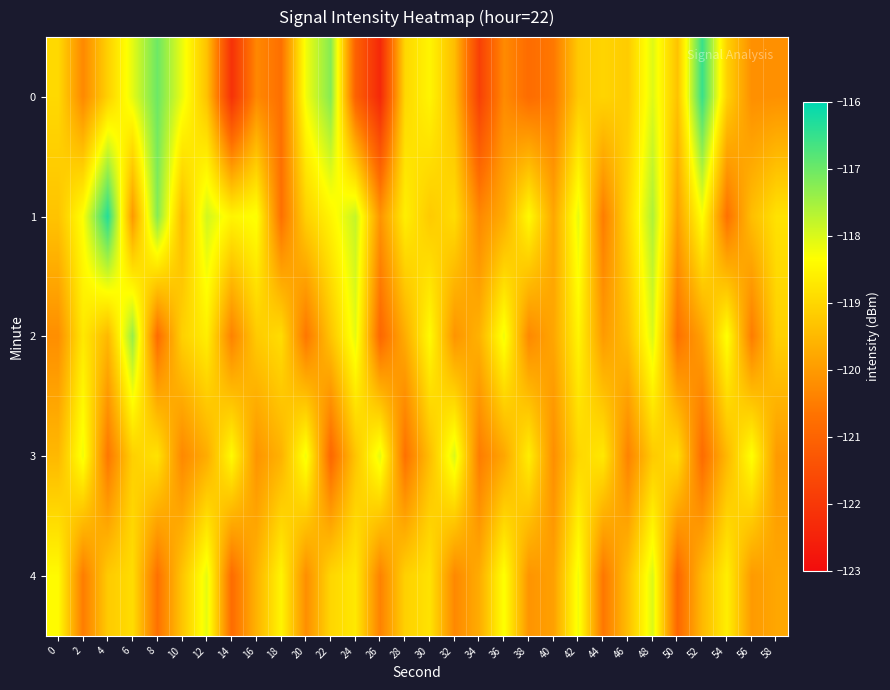

Which series has the largest total across all categories?

1